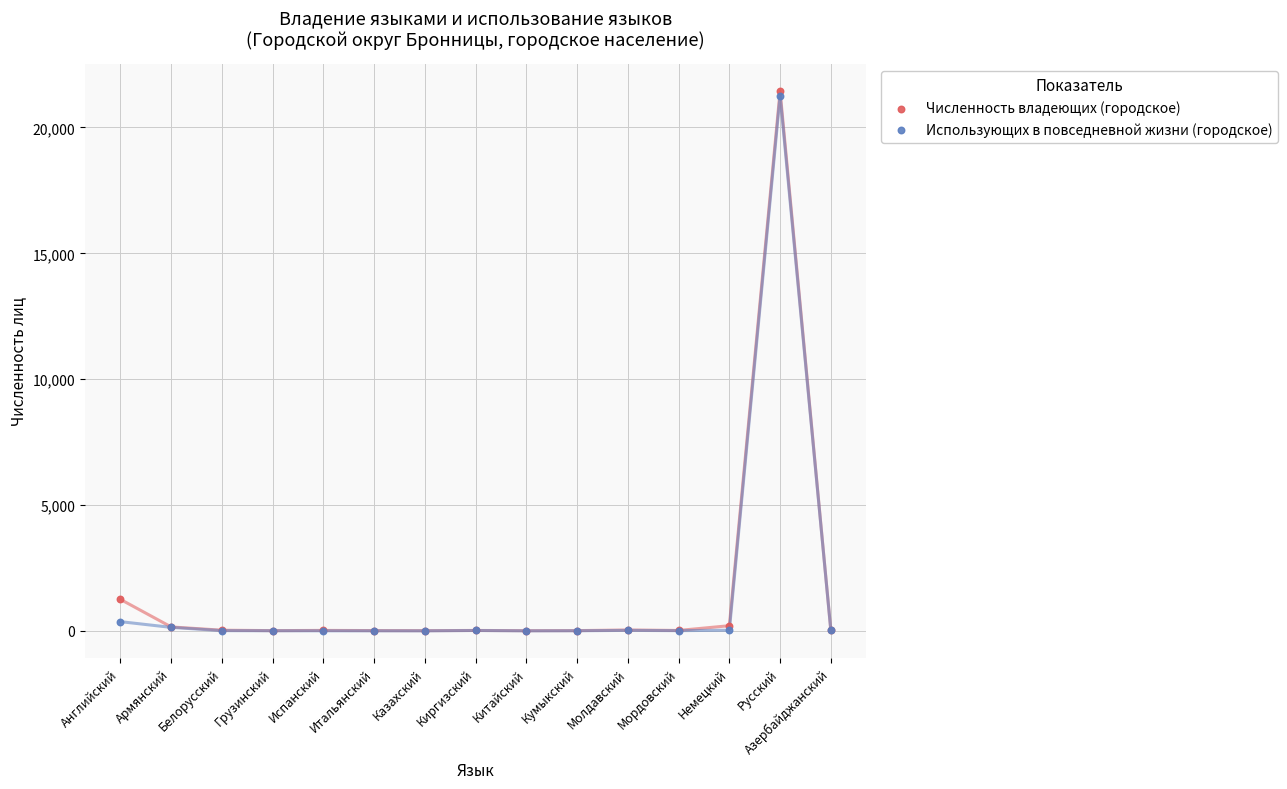

In the Численность владеющих (городское) series, what Y value is closest to 10728?

1253